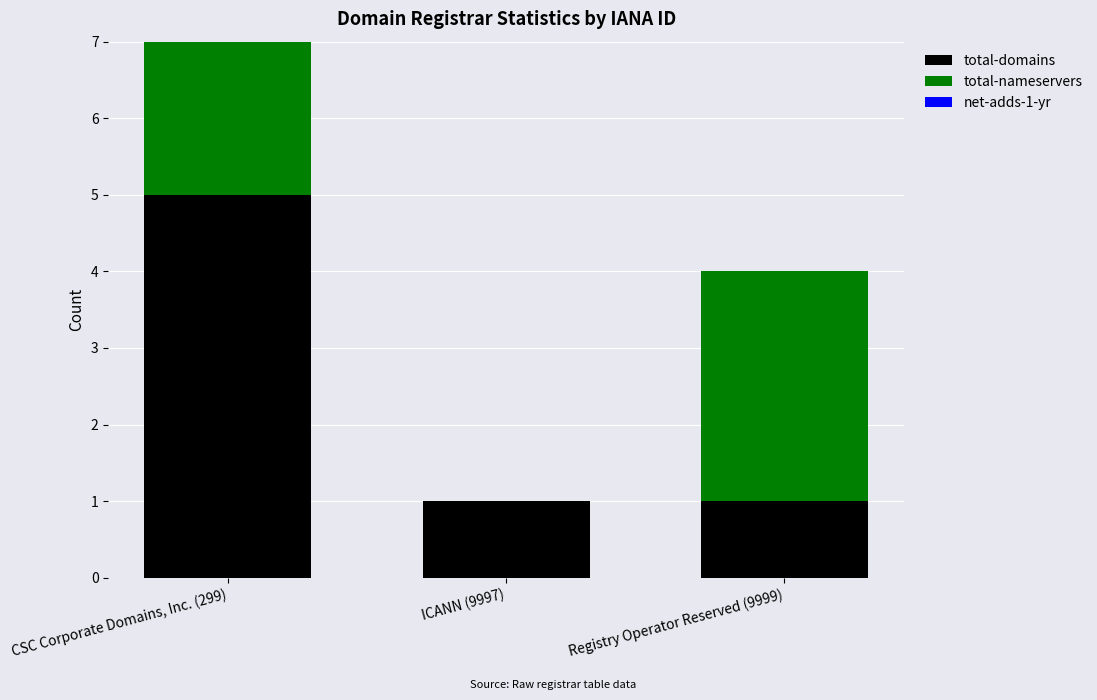

How many categories are shown in the chart?

3